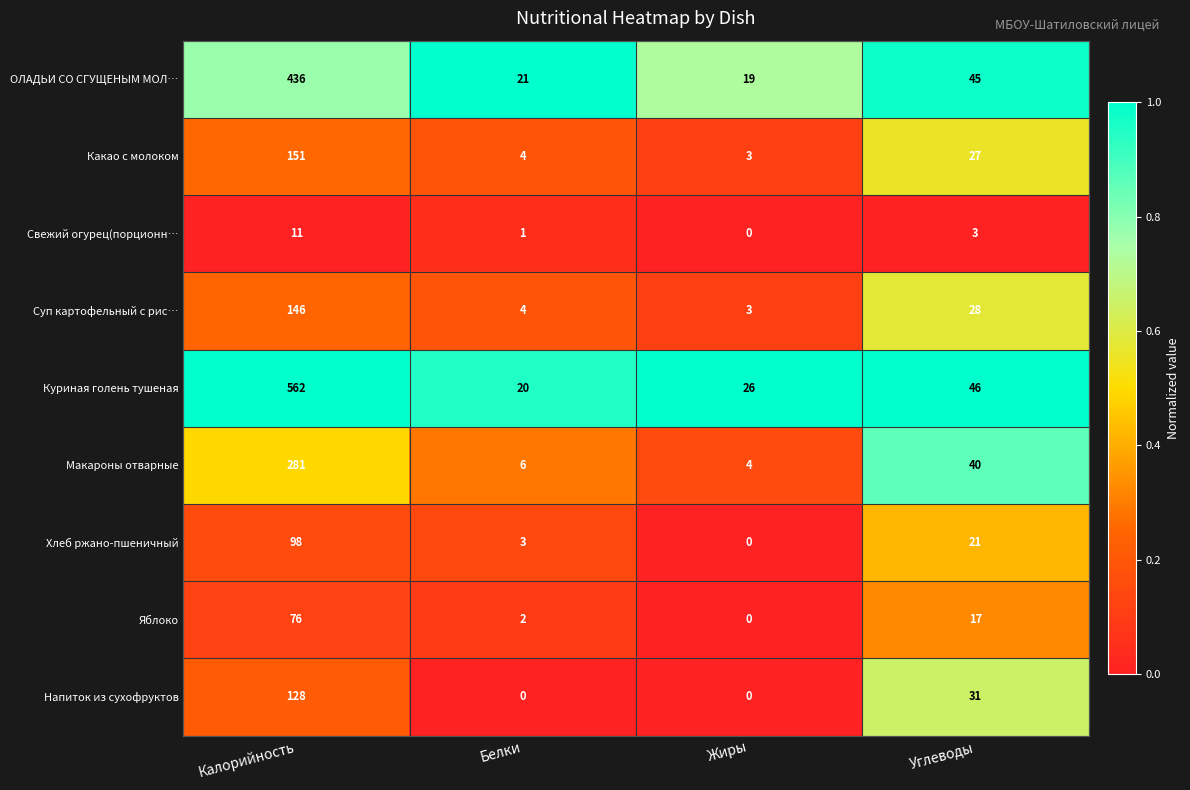

Is it true that Суп картофельный с рис… equals 206 at Калорийность?

False